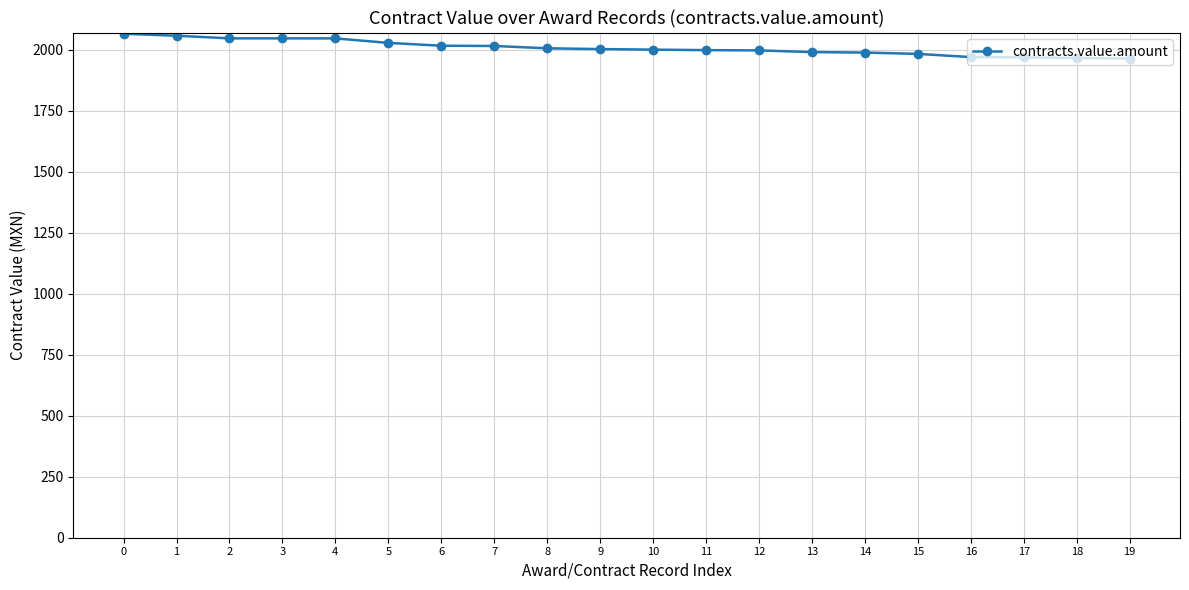

How many lines are shown in the chart?

1